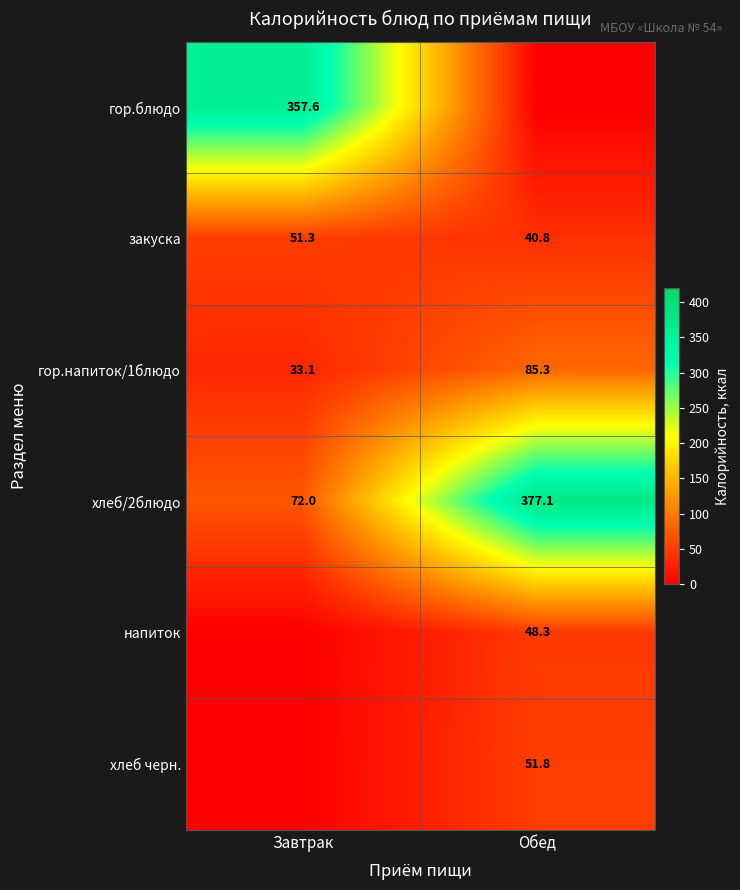

List the labels in order of закуска value, smallest first.

Обед, Завтрак